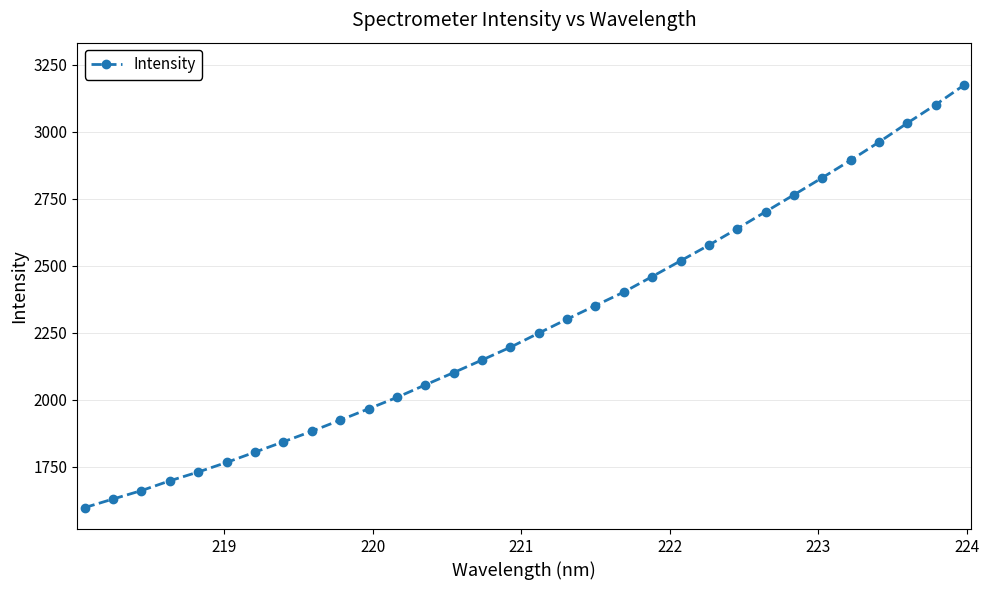

Does the chart display data point markers on the line(s)?

Yes